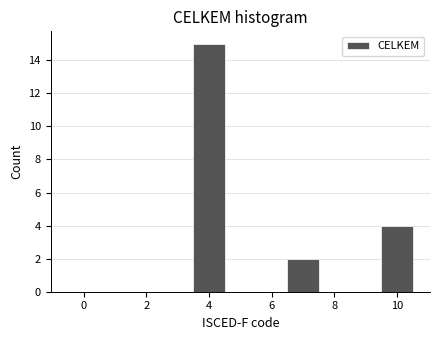

Over which range of the x-axis is the bar tallest?

3.5 to 4.5